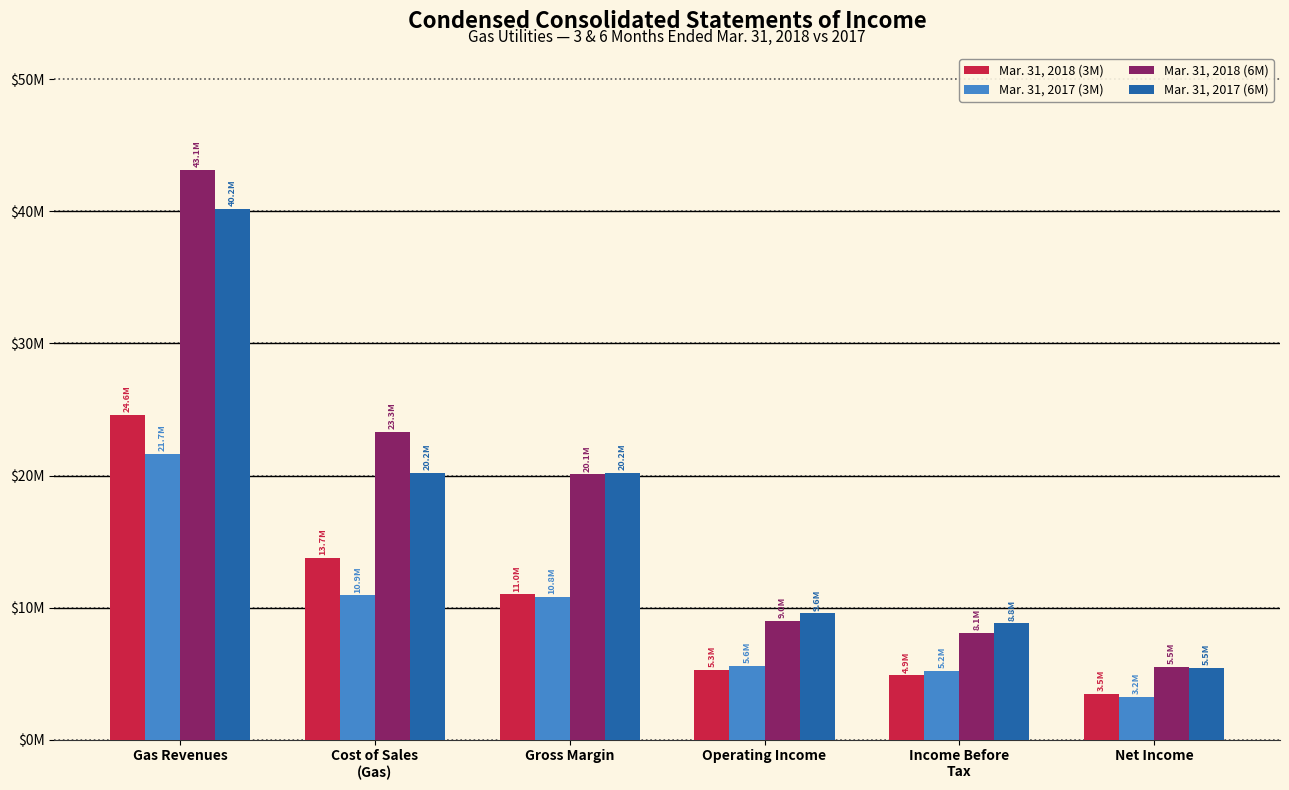

At how many categories does at least one series exceed 22294305?

2